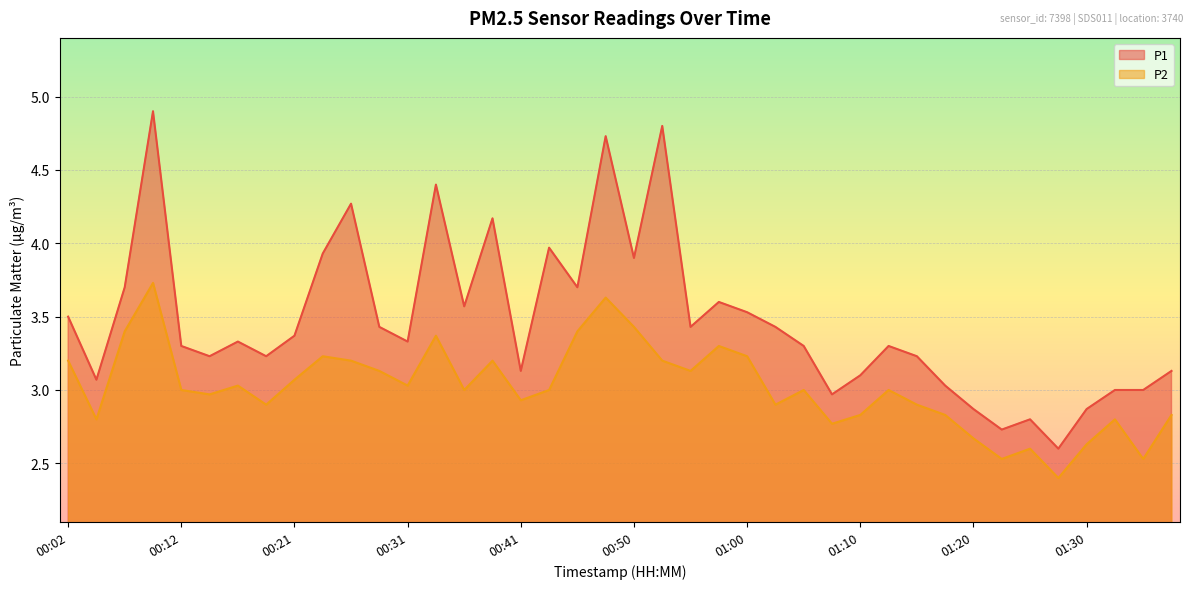

Which series changed the most between 00:55 and 01:40?

P1